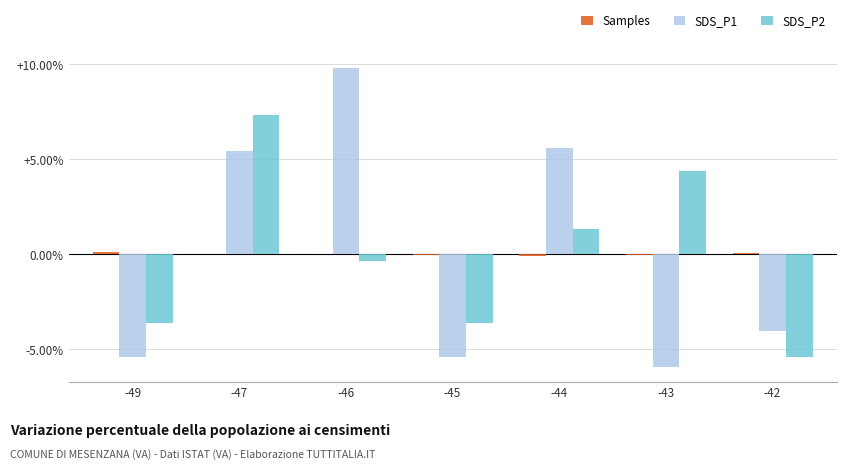

Is it true that SDS_P1 equals 9.8 at -46?

True